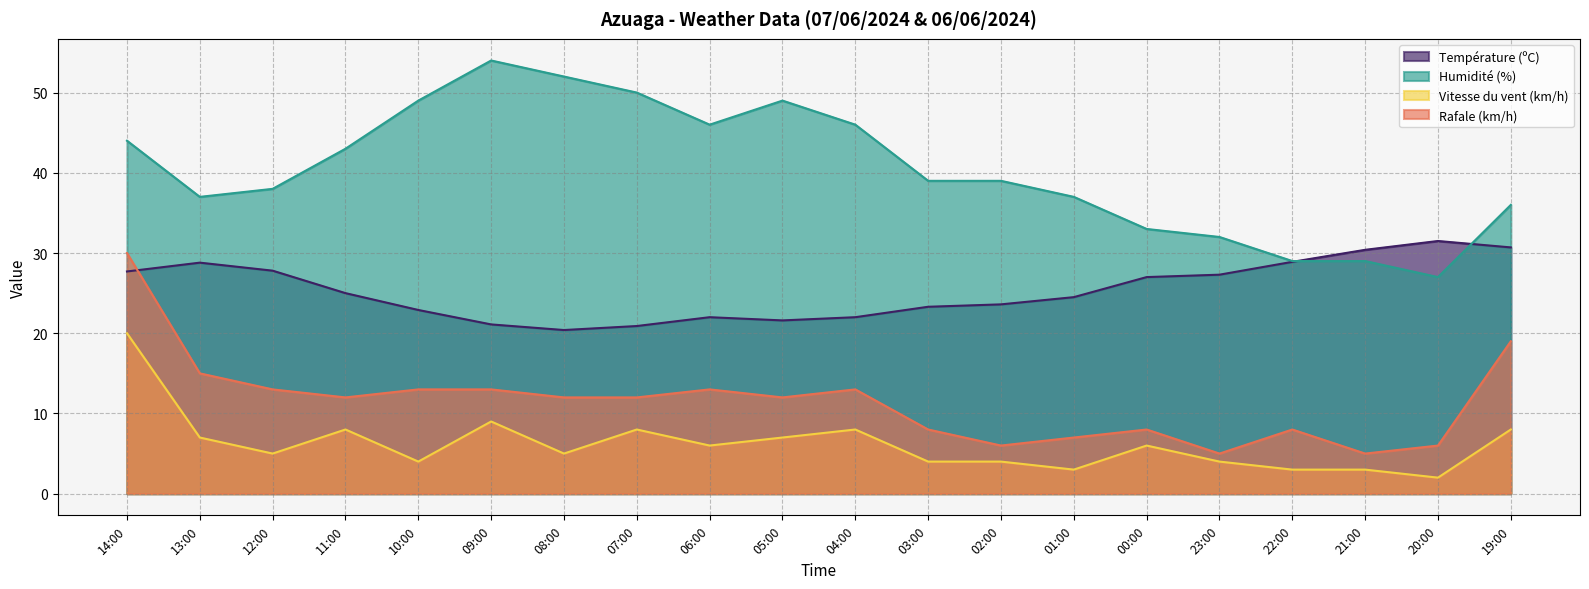

Reading left to right, extract all data points from this chart.

Température (ºC): 14:00=27.7	13:00=28.8	12:00=27.8	11:00=25.0	10:00=22.9	09:00=21.1	08:00=20.4	07:00=20.9	06:00=22.0	05:00=21.6	04:00=22.0	03:00=23.3	02:00=23.6	01:00=24.5	00:00=27.0	23:00=27.3	22:00=28.9	21:00=30.4	20:00=31.5	19:00=30.7
Humidité (%): 14:00=44.0	13:00=37.0	12:00=38.0	11:00=43.0	10:00=49.0	09:00=54.0	08:00=52.0	07:00=50.0	06:00=46.0	05:00=49.0	04:00=46.0	03:00=39.0	02:00=39.0	01:00=37.0	00:00=33.0	23:00=32.0	22:00=29.0	21:00=29.0	20:00=27.0	19:00=36.0
Vitesse du vent (km/h): 14:00=20.0	13:00=7.0	12:00=5.0	11:00=8.0	10:00=4.0	09:00=9.0	08:00=5.0	07:00=8.0	06:00=6.0	05:00=7.0	04:00=8.0	03:00=4.0	02:00=4.0	01:00=3.0	00:00=6.0	23:00=4.0	22:00=3.0	21:00=3.0	20:00=2.0	19:00=8.0
Rafale (km/h): 14:00=30.0	13:00=15.0	12:00=13.0	11:00=12.0	10:00=13.0	09:00=13.0	08:00=12.0	07:00=12.0	06:00=13.0	05:00=12.0	04:00=13.0	03:00=8.0	02:00=6.0	01:00=7.0	00:00=8.0	23:00=5.0	22:00=8.0	21:00=5.0	20:00=6.0	19:00=19.0